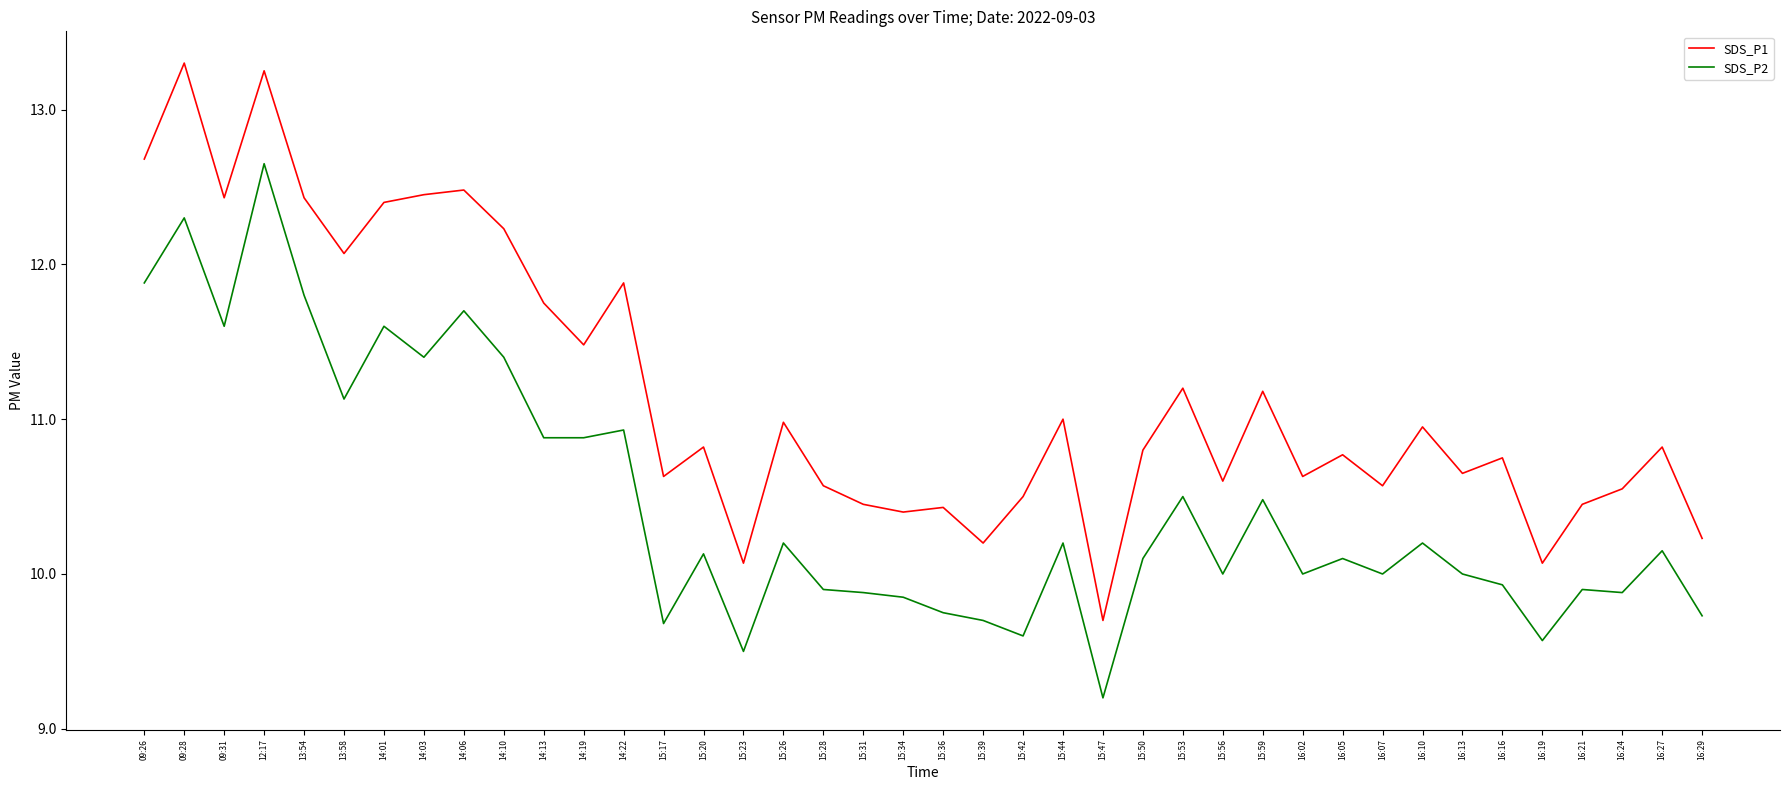

What is the average value of the SDS_P1 series?

11.2